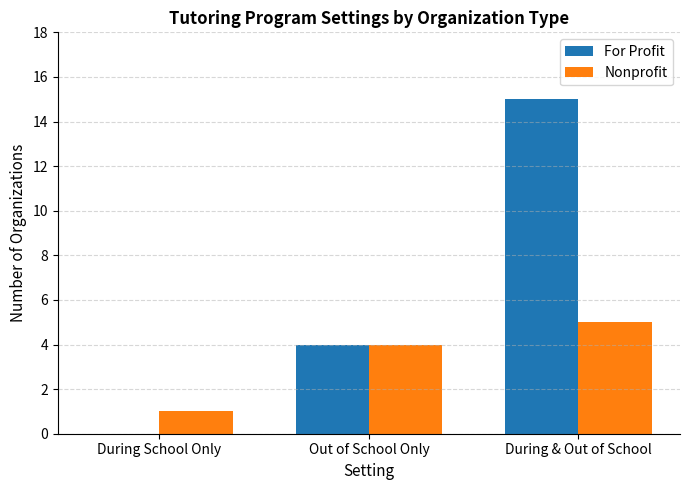

True or false: For Profit has a value of 7 at During & Out of School.

False